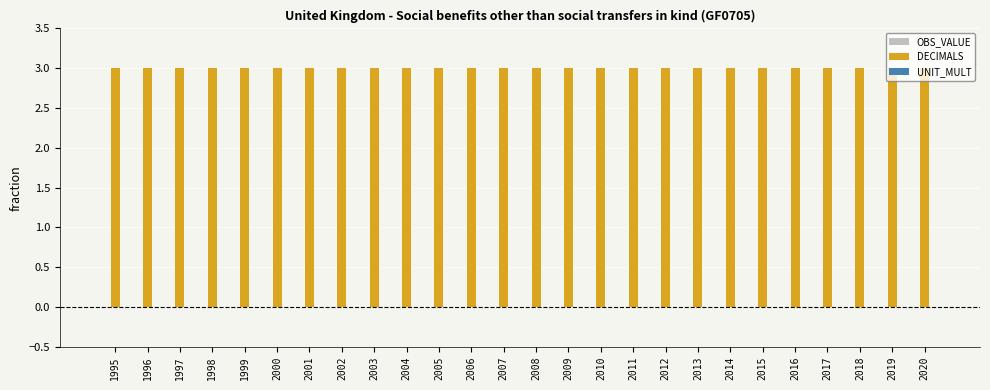

What is the spread (max minus min) of values at 2003?

3